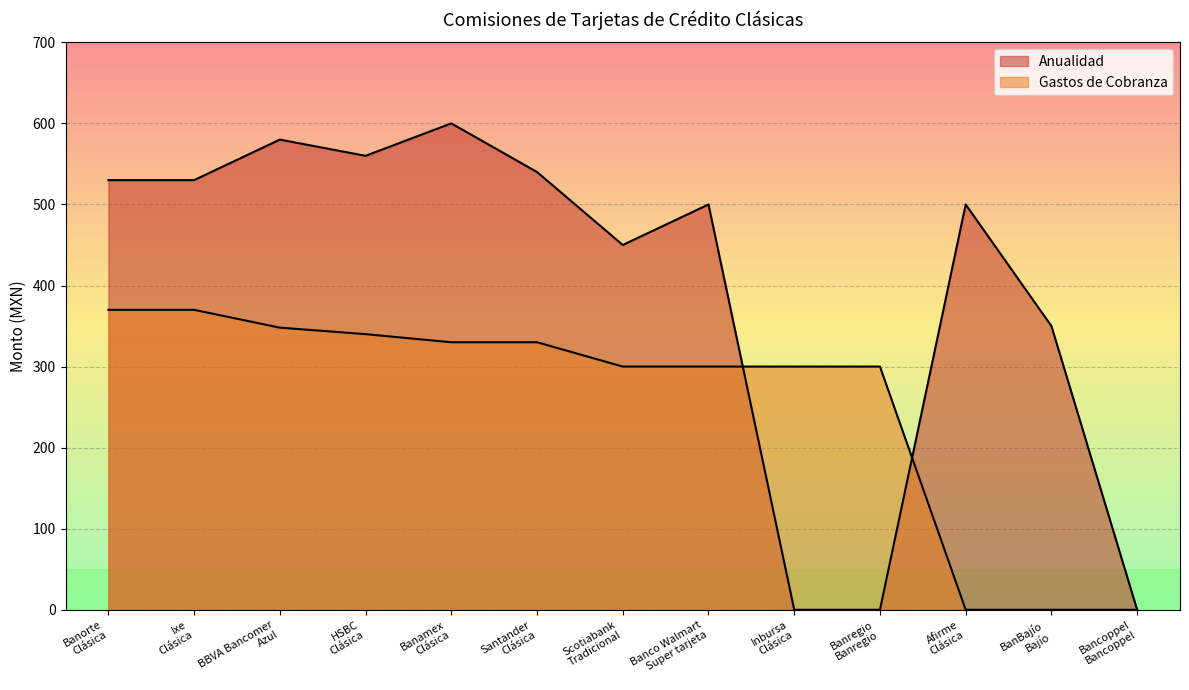

The Gastos de Cobranza series shows 300 at Banco Walmart
Super tarjeta. True or false?

True